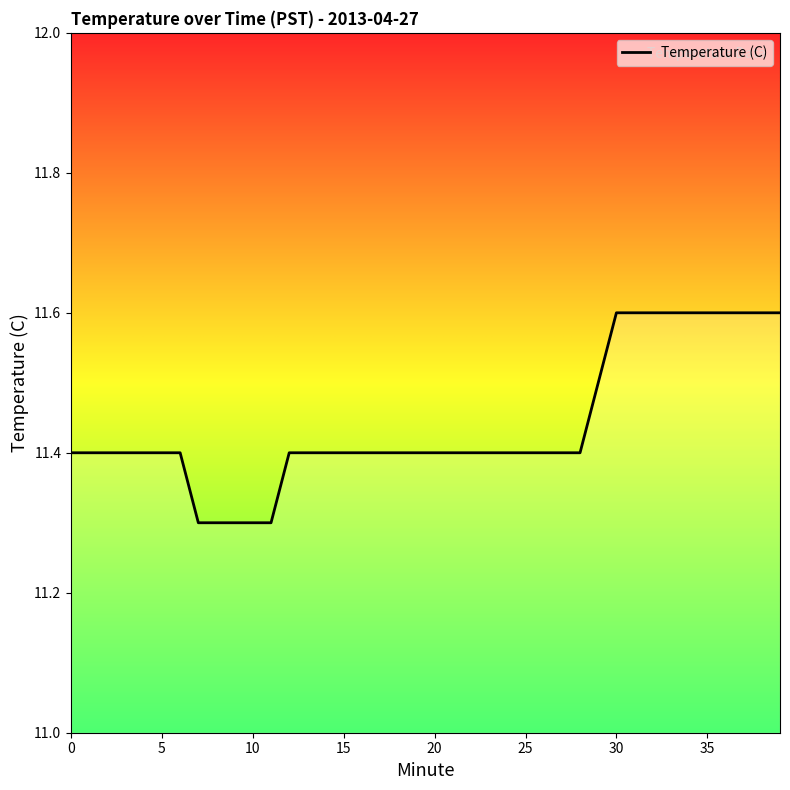

What is the smallest value displayed?

11.3